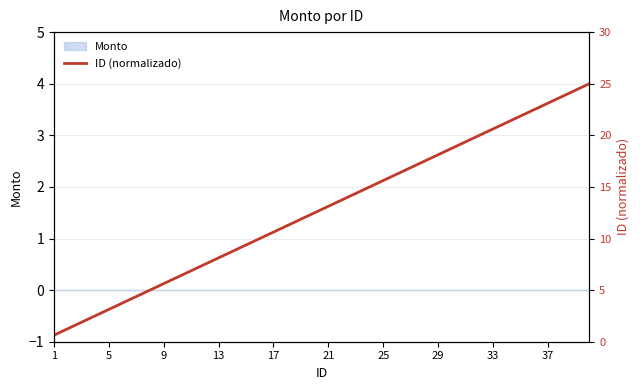

How many data points are above 13?

20